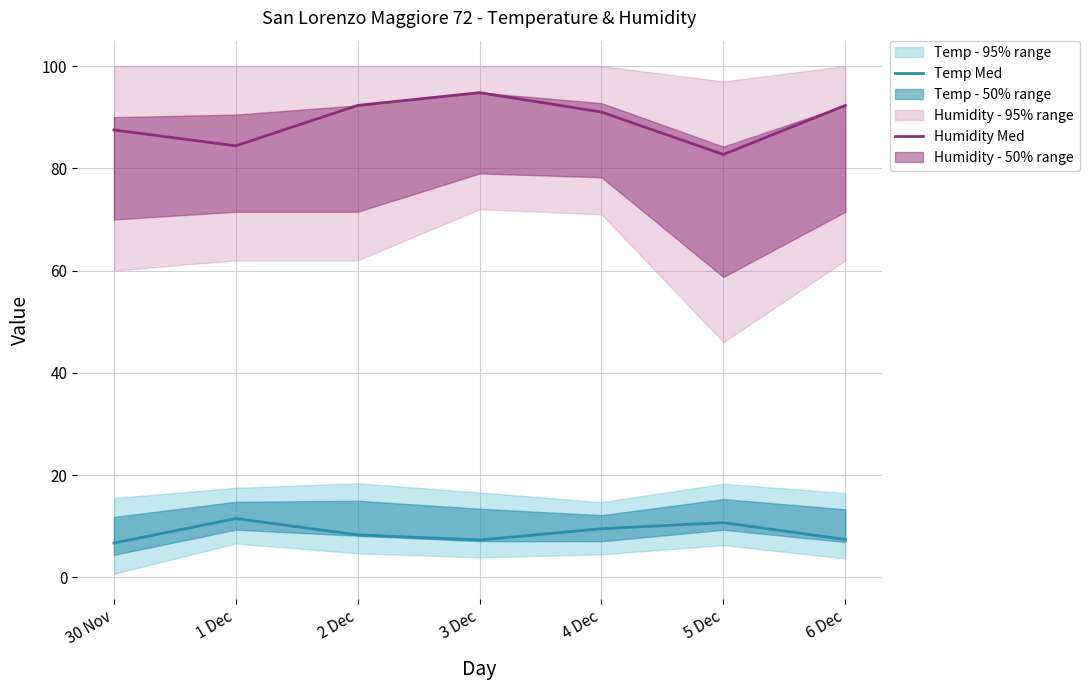

What is the difference between the second highest and minimum values in the Humidity Med series?

9.6